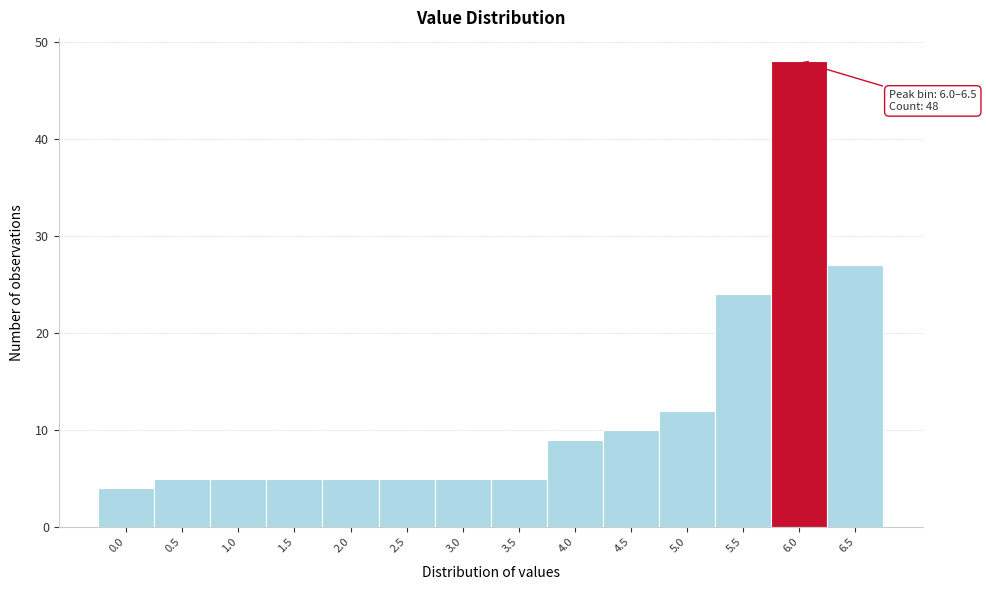

Reading right to left, list all the values displayed in this chart.

27	48	24	12	10	9	5	5	5	5	5	5	5	4